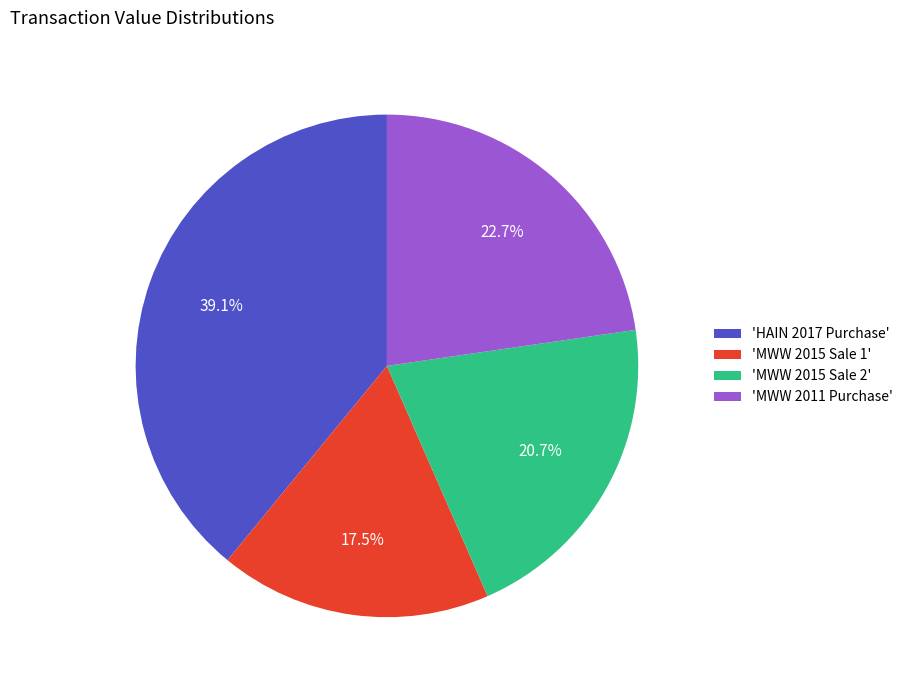

Rank the categories by value from lowest to highest.

'MWW 2015 Sale 1', 'MWW 2015 Sale 2', 'MWW 2011 Purchase', 'HAIN 2017 Purchase'